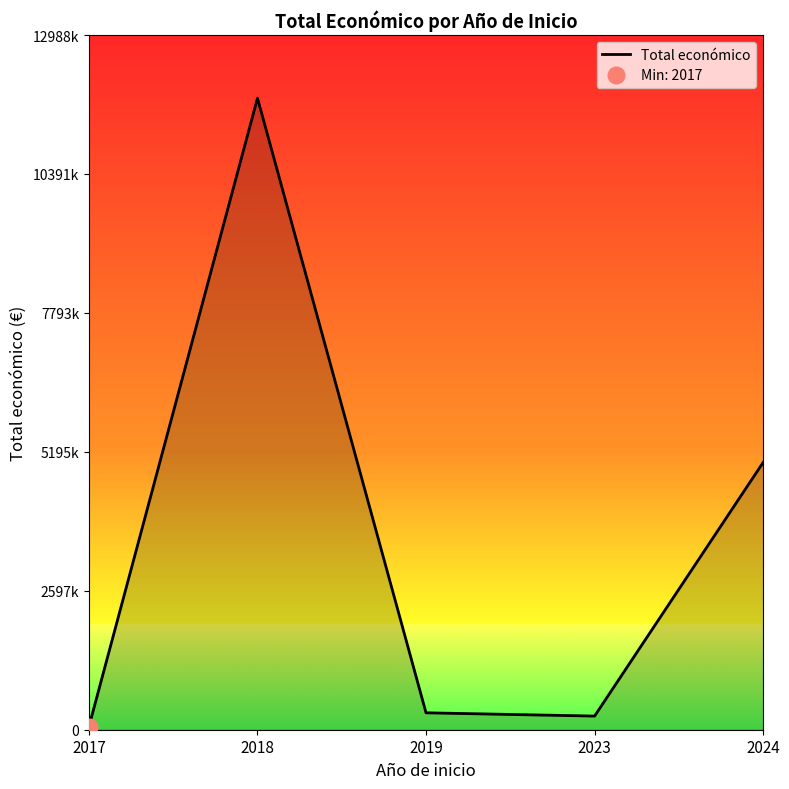

Where is the first local minimum?

2023